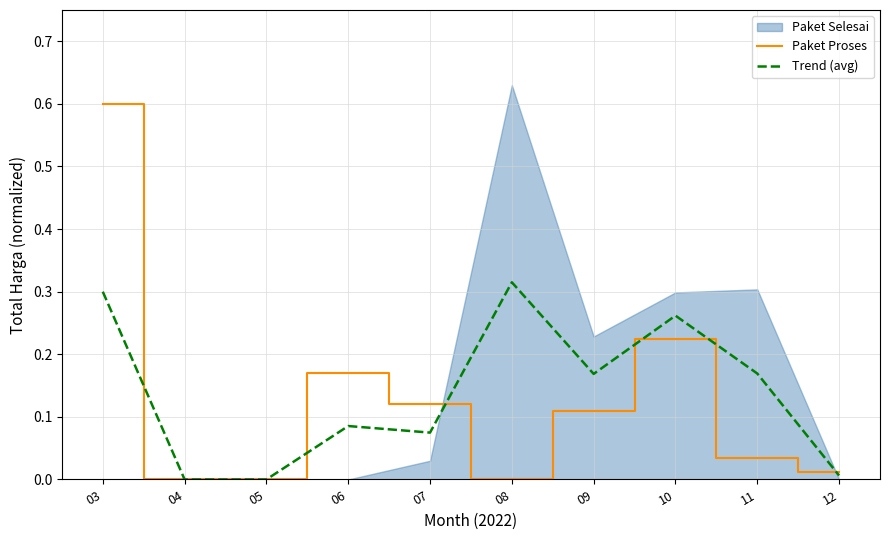

At which category is the sum across all series the highest?

03